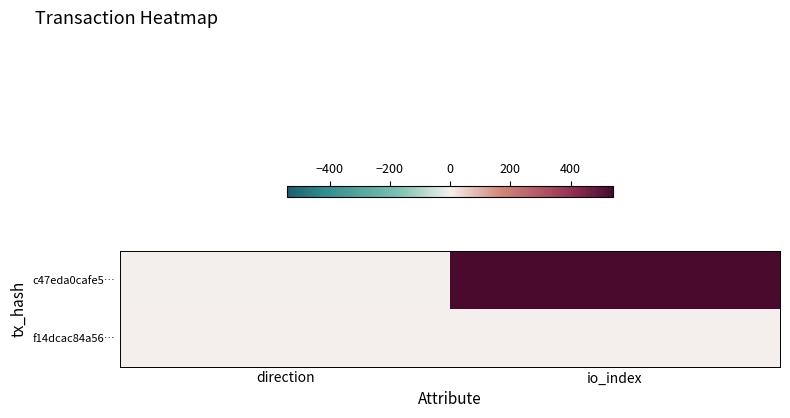

How many categories are shown in the chart?

2